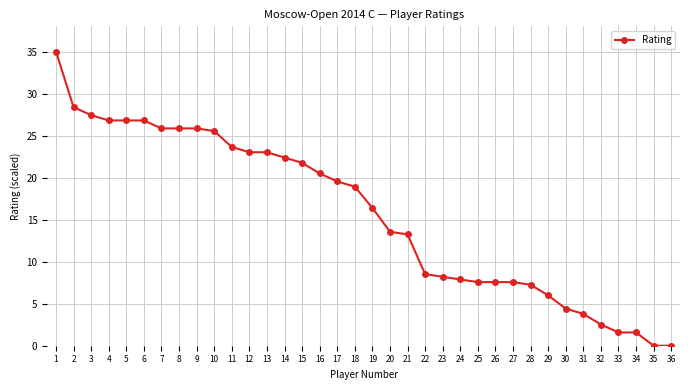

At which label is the value closest to 17?

19